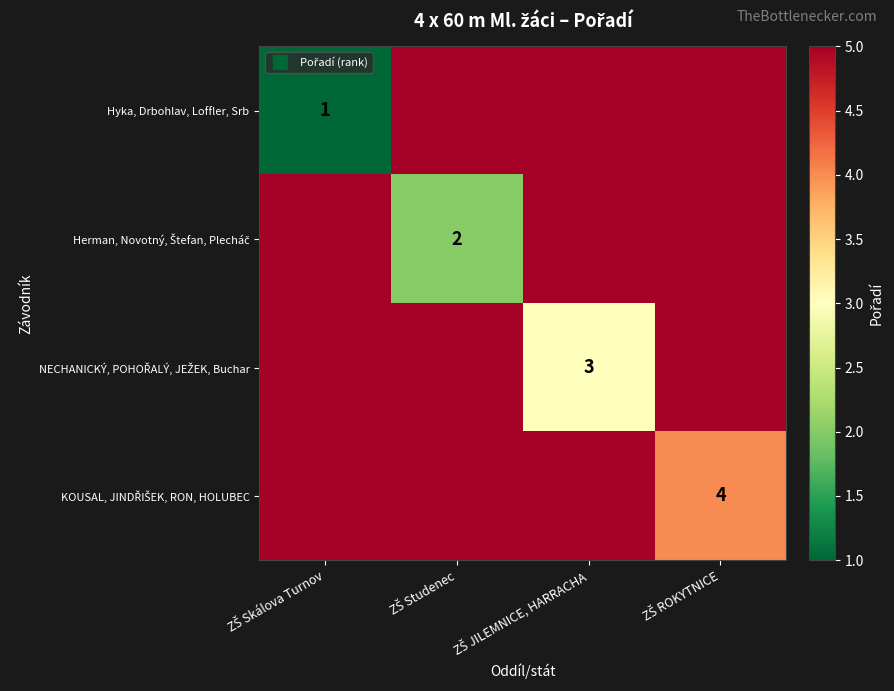

How many values in the Herman, Novotný, Štefan, Plecháč series are below 5?

1